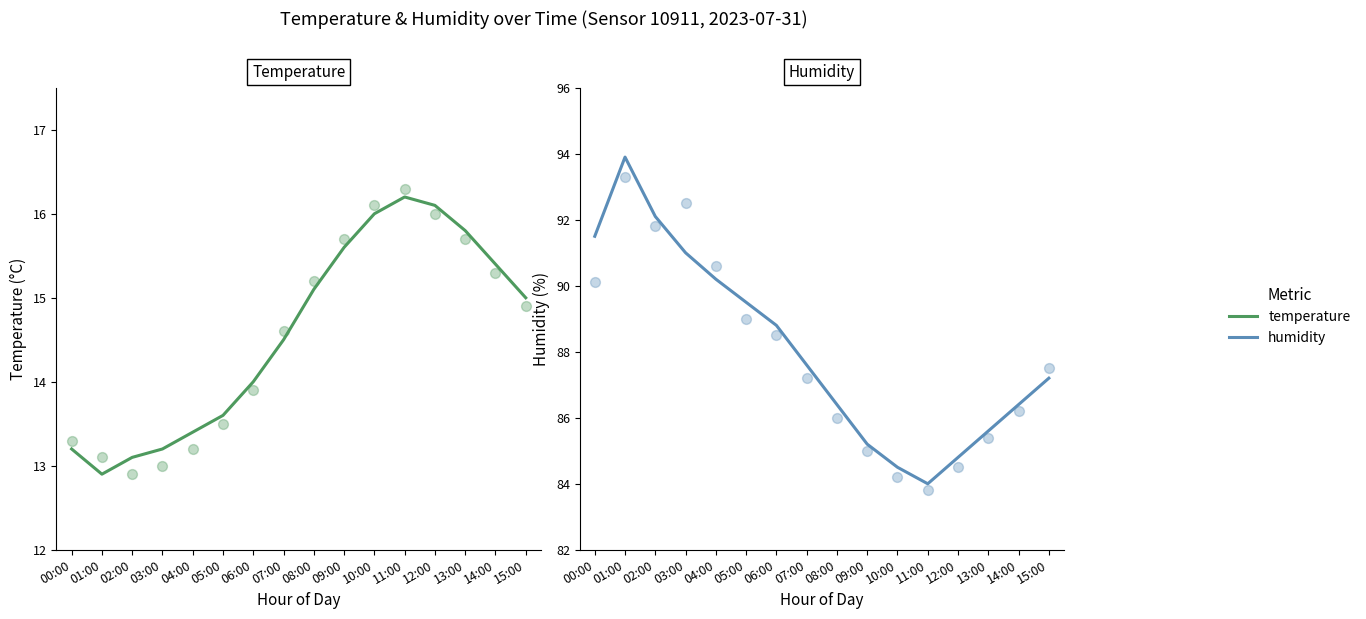

Which series contains the highest Y value?

humidity